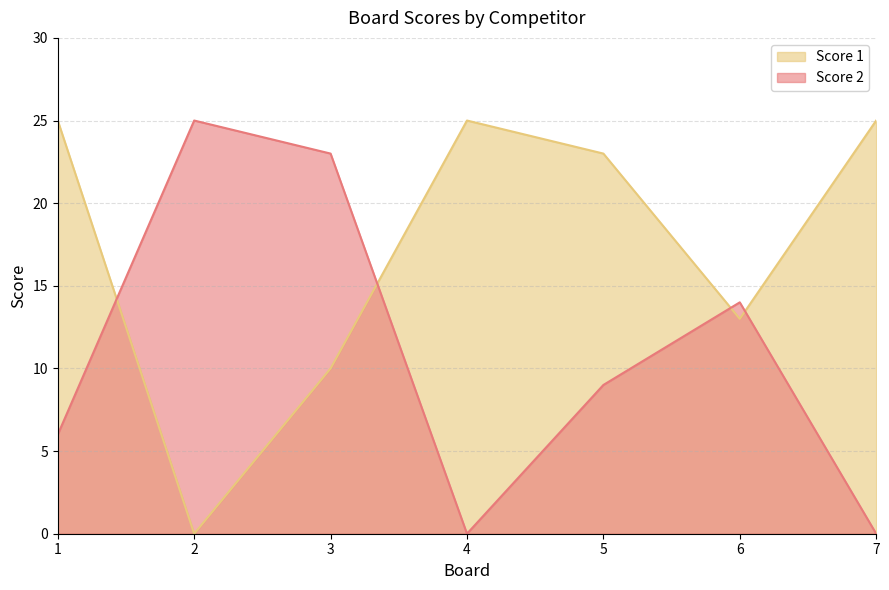

What is the average value of the Score 2 series?

11